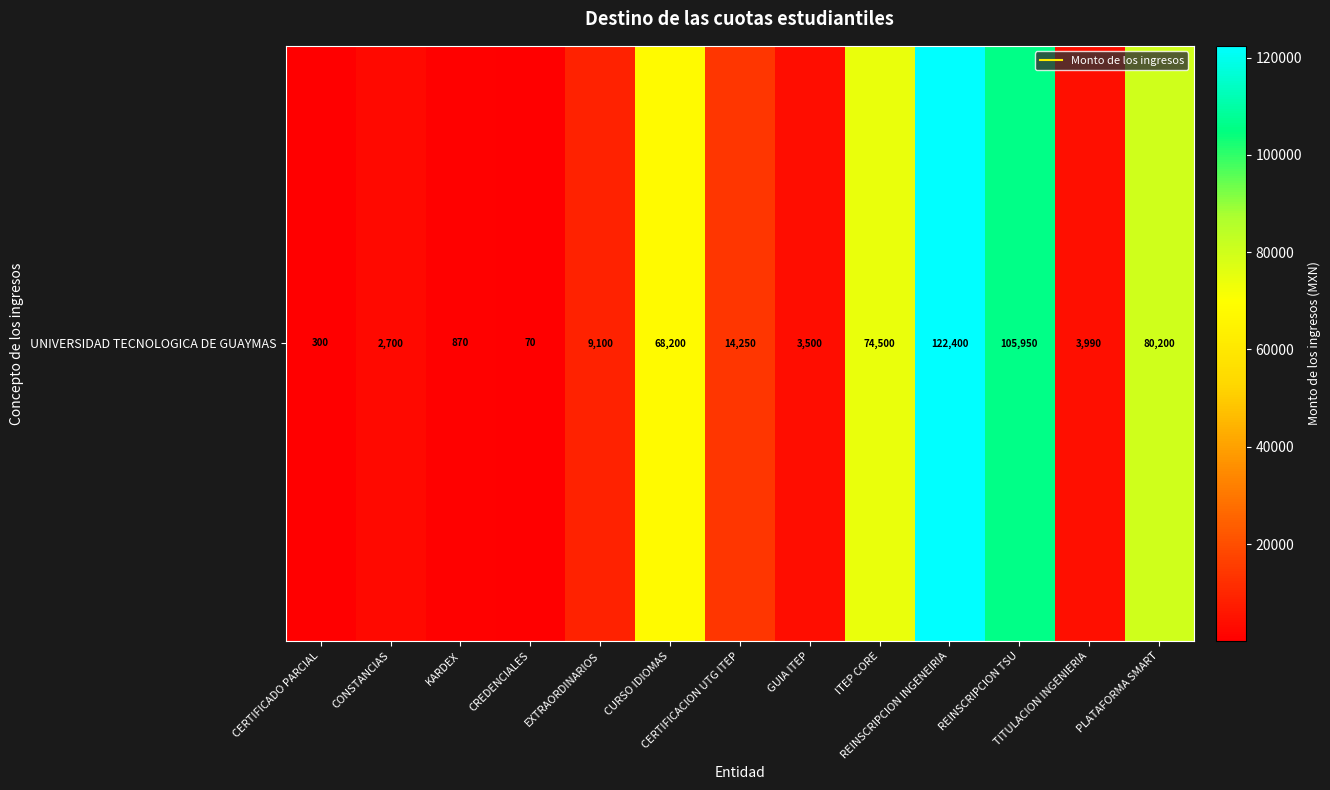

Reading left to right, what are all the values shown in this chart?

CERTIFICADO PARCIAL=300	CONSTANCIAS=2700	KARDEX=870	CREDENCIALES=70	EXTRAORDINARIOS=9100	CURSO IDIOMAS=68200	CERTIFICACION UTG ITEP=14250	GUIA ITEP=3500	ITEP CORE=74500	REINSCRIPCION INGENEIRIA=122400	REINSCRIPCION TSU=105950	TITULACION INGENIERIA=3990	PLATAFORMA SMART=80200